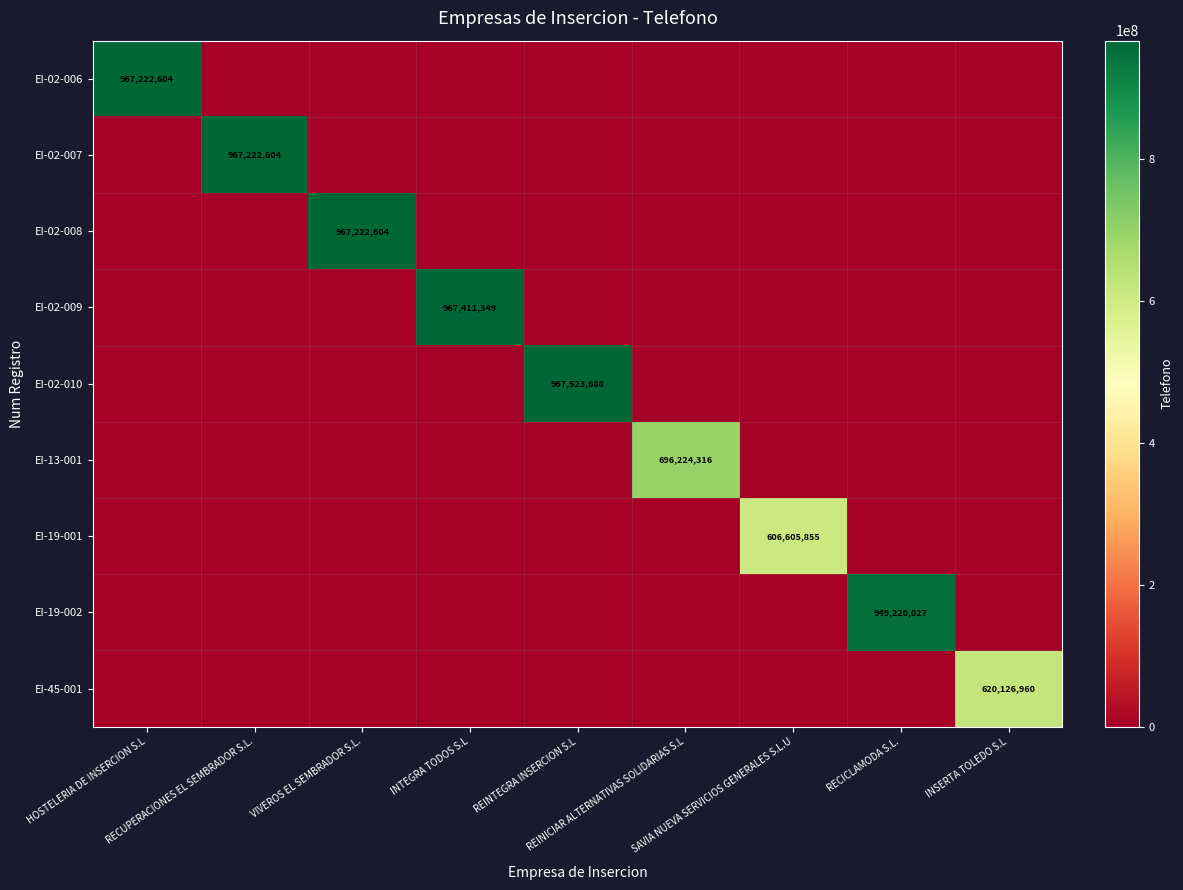

The value of EI-19-002 at SAVIA NUEVA SERVICIOS GENERALES S.L.U is -386320622. True or false?

False